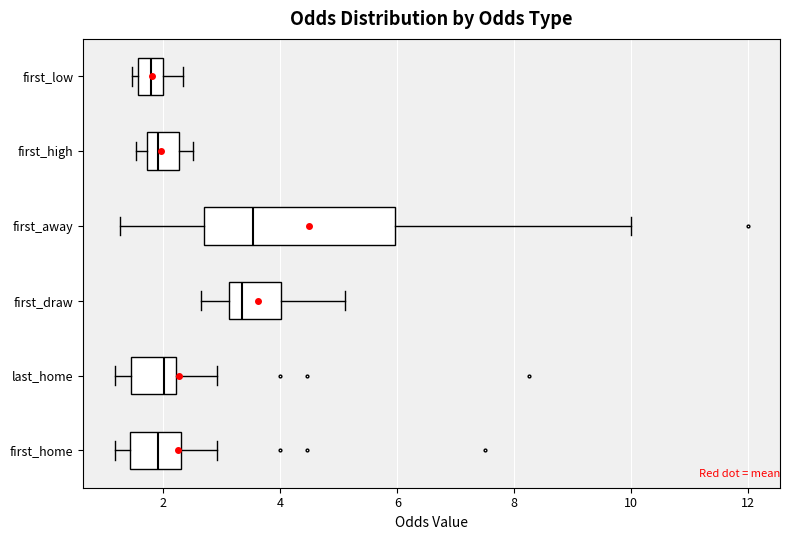

Reading bottom to top, transcribe this box plot: for each box, give where its median line is, the range the box spans, and where its two whiskers end, as read against the x-axis. The values are not printed on the chart, so give them approximately, as read against the axis.

first_home: median 2.0, box 1.4 to 2.2, whiskers 1.2 to 3.0
last_home: median 2.0, box 1.4 to 2.2, whiskers 1.2 to 3.0
first_draw: median 3.4, box 3.2 to 4.0, whiskers 2.6 to 5.2
first_away: median 3.6, box 2.6 to 6.0, whiskers 1.2 to 10.0
first_high: median 2.0, box 1.8 to 2.2, whiskers 1.6 to 2.6
first_low: median 1.8, box 1.6 to 2.0, whiskers 1.4 to 2.4